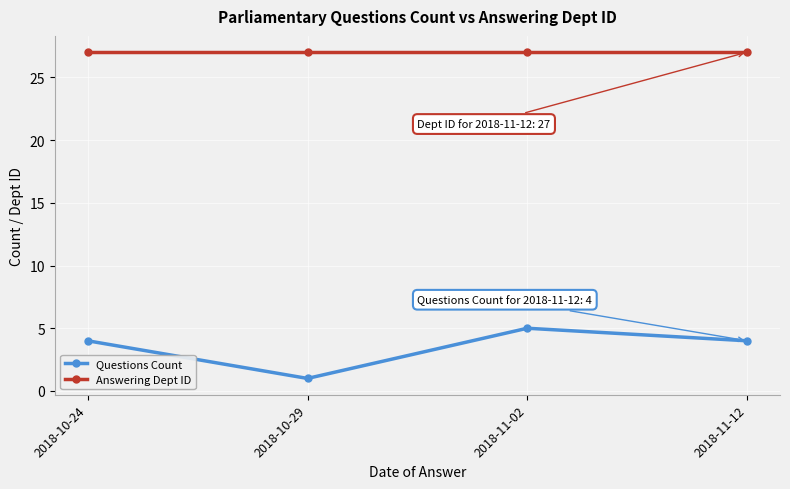

What is the difference between the highest and lowest values at 2018-11-12?

23